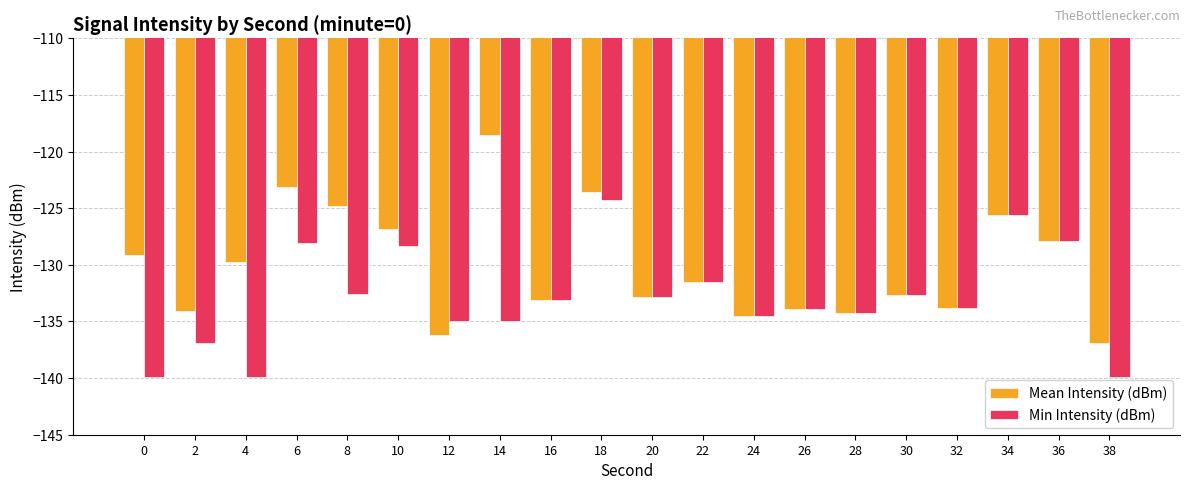

Read the Min Intensity (dBm) value at 10.

-128.3